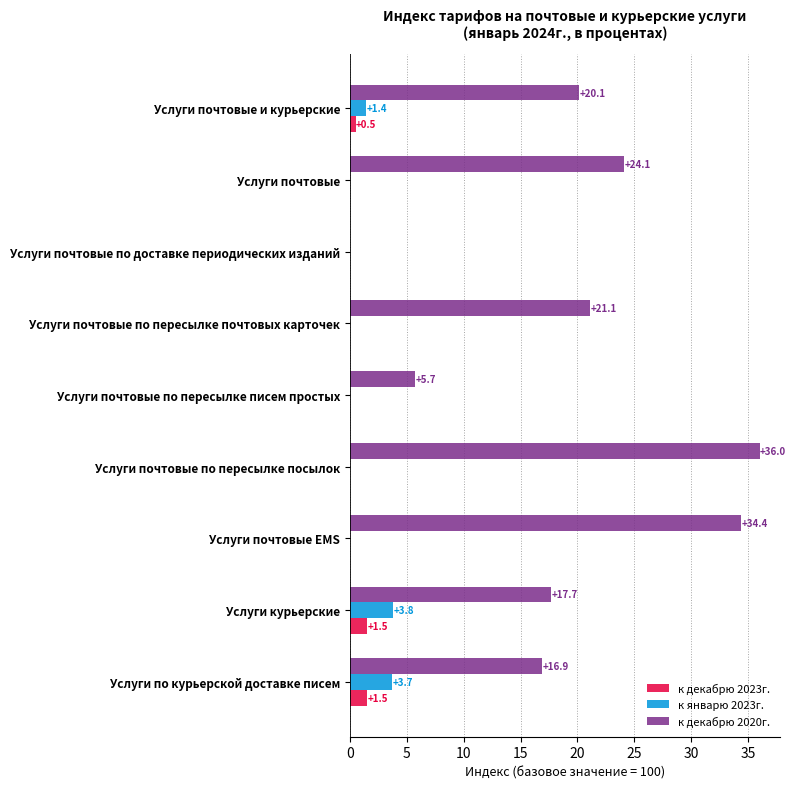

What is the approximate value of к декабрю 2023г. at Услуги почтовые и курьерские?

0.5